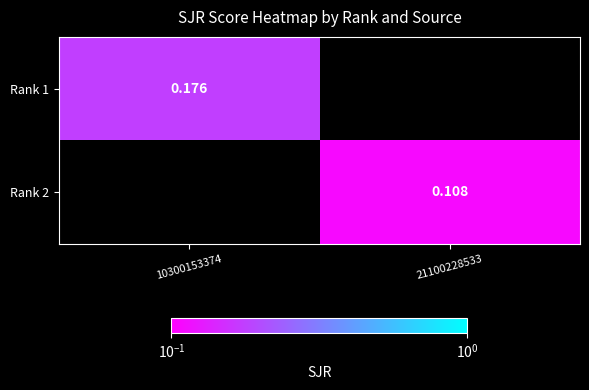

How many data points in Rank 2 are above 0?

1